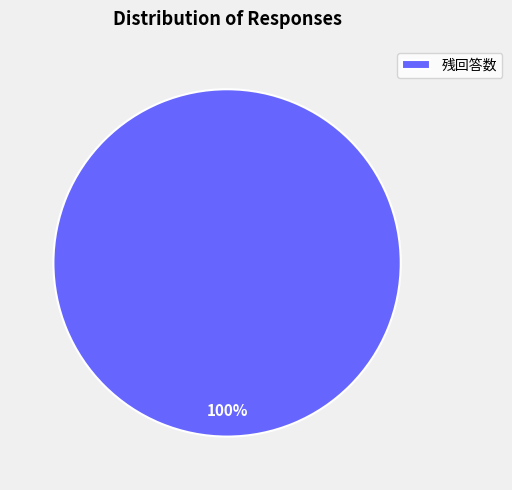

What percentage is the 残回答数 slice, to the nearest percent?

100%